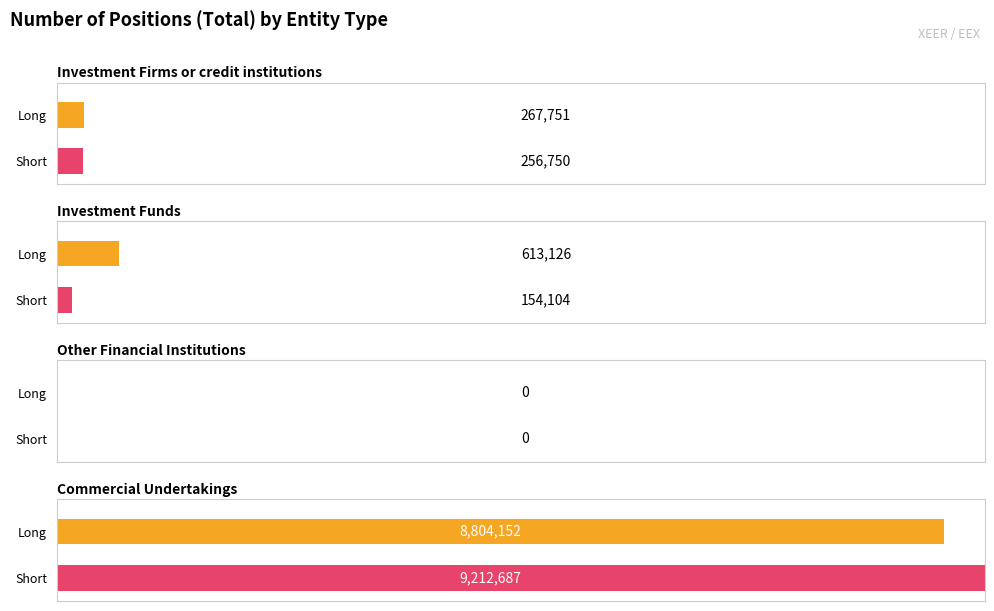

Reading left to right, extract all data points from this chart.

Long: 267751	613126	0	8804152
Short: 256750	154104	0	9212687